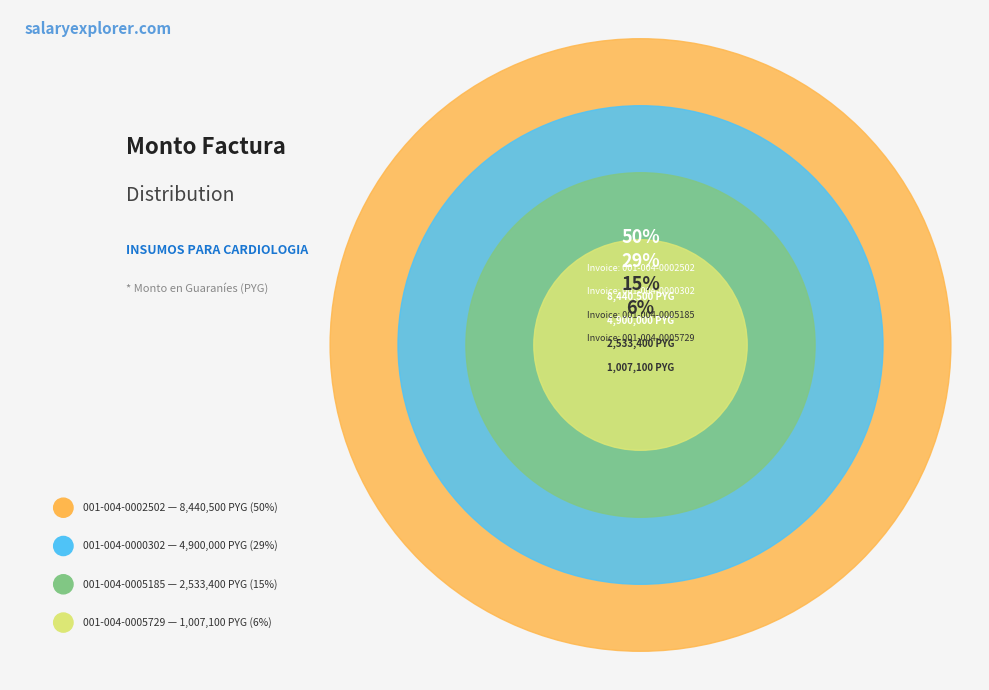

What is the change in value from 001-004-0000302 to 001-004-0005729?

-3892900